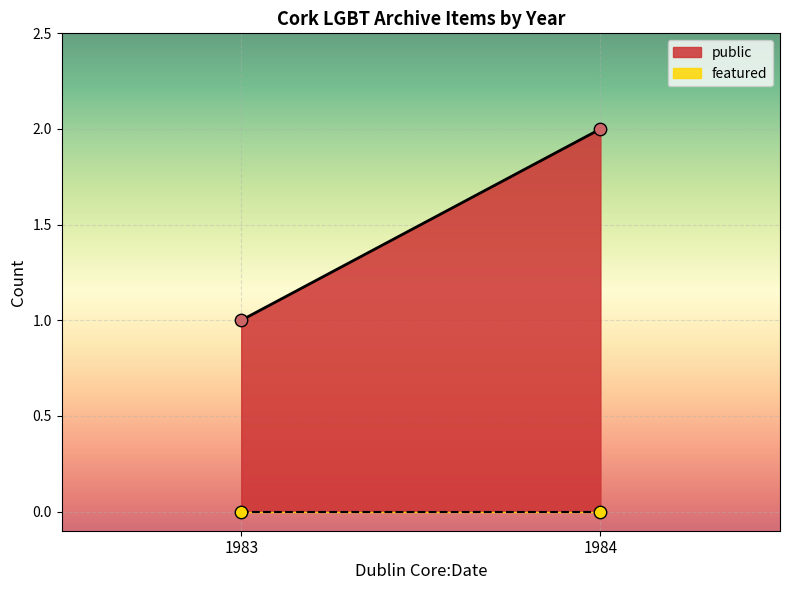

Which series has the largest total across all categories?

public